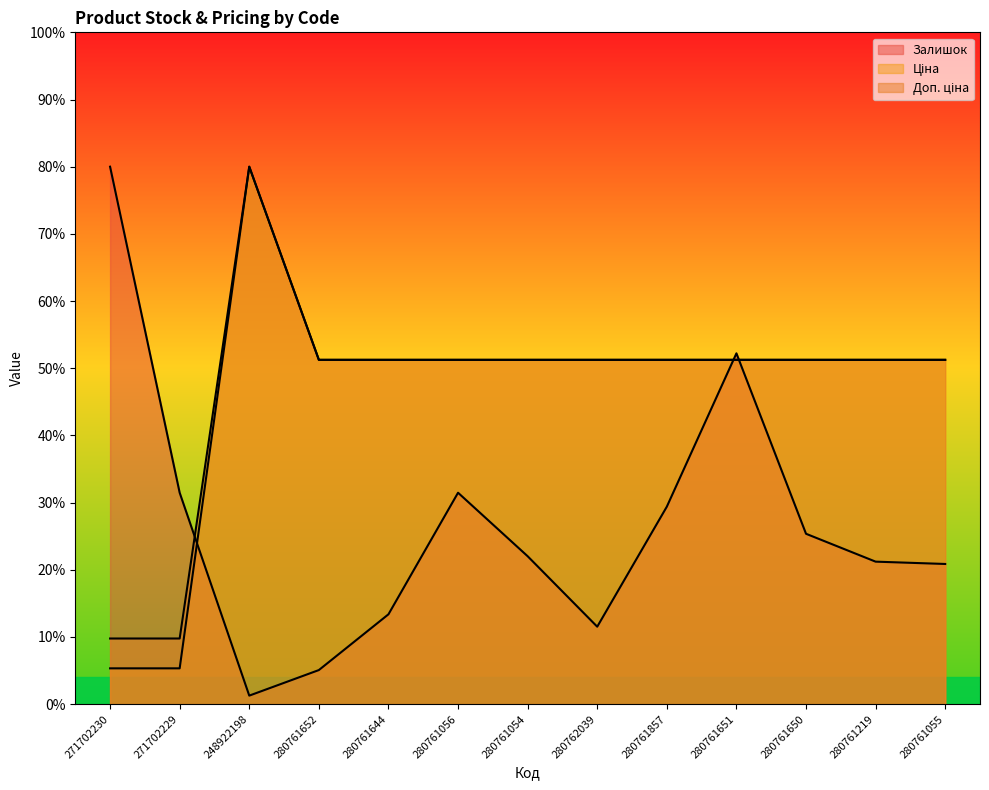

Which series has the widest spread of values?

Залишок